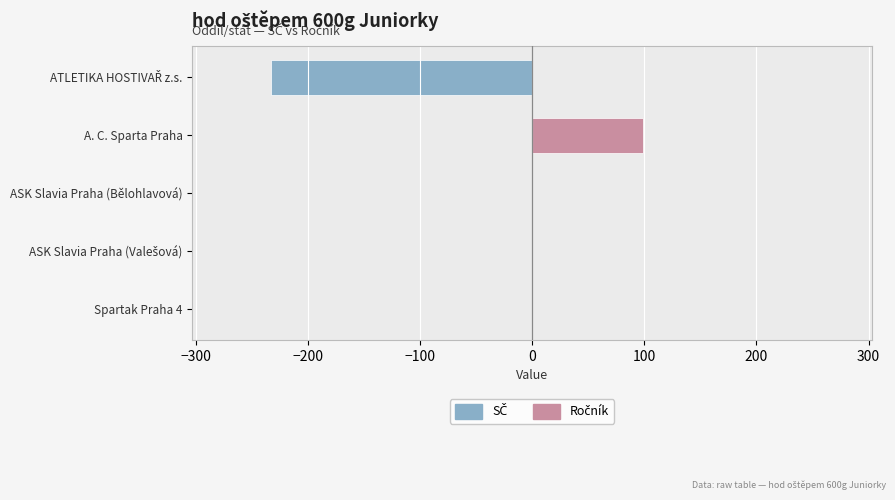

Rank the series by their average value, from highest to lowest.

Ročník (right), SČ (left)